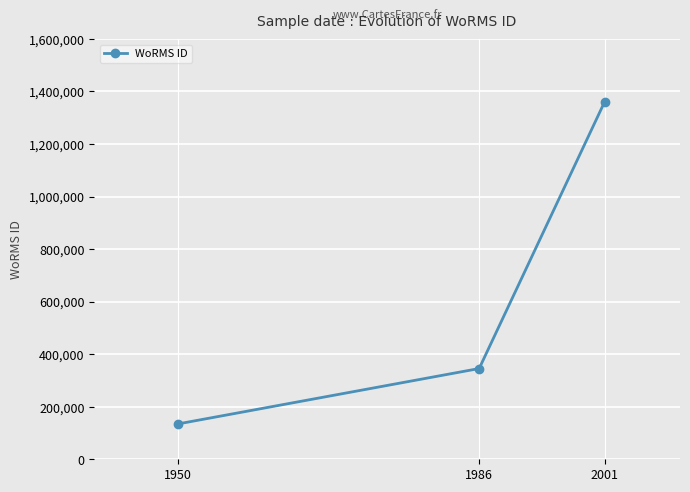

List the labels in order of value, largest first.

2001, 1986, 1950